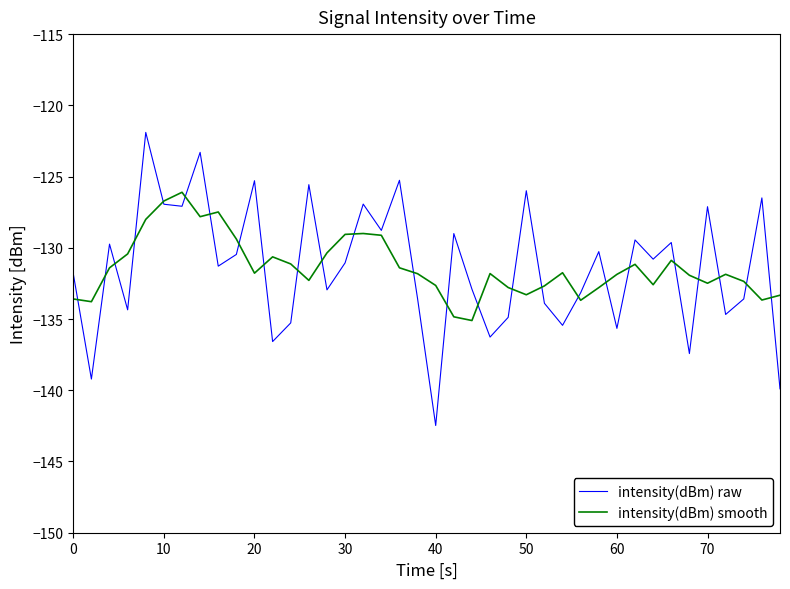

What is the average value of the intensity(dBm) smooth series?

-131.4